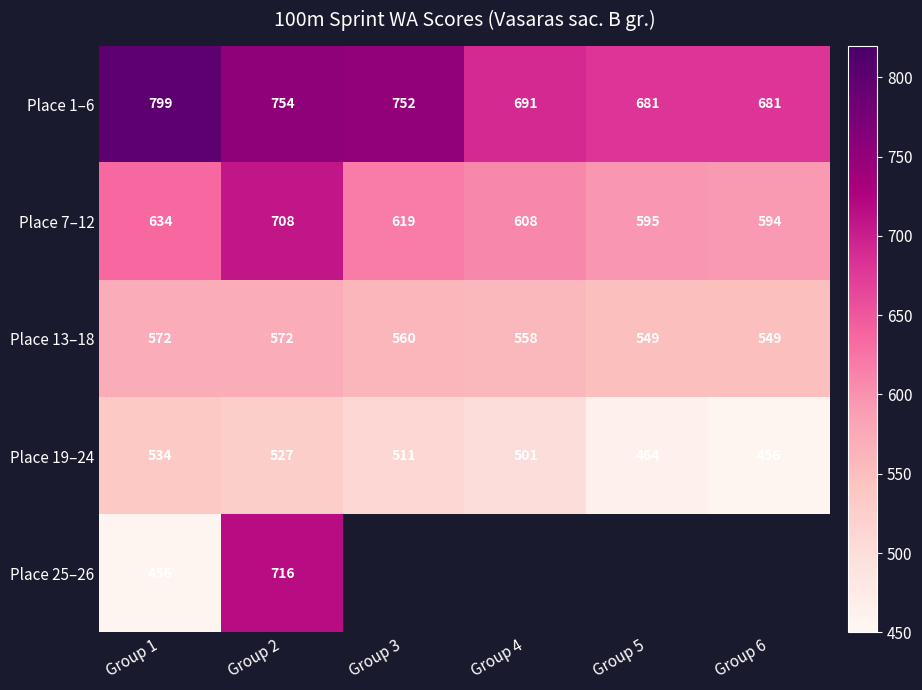

What is the difference between the maximum and minimum values in the Place 13–18 series?

23